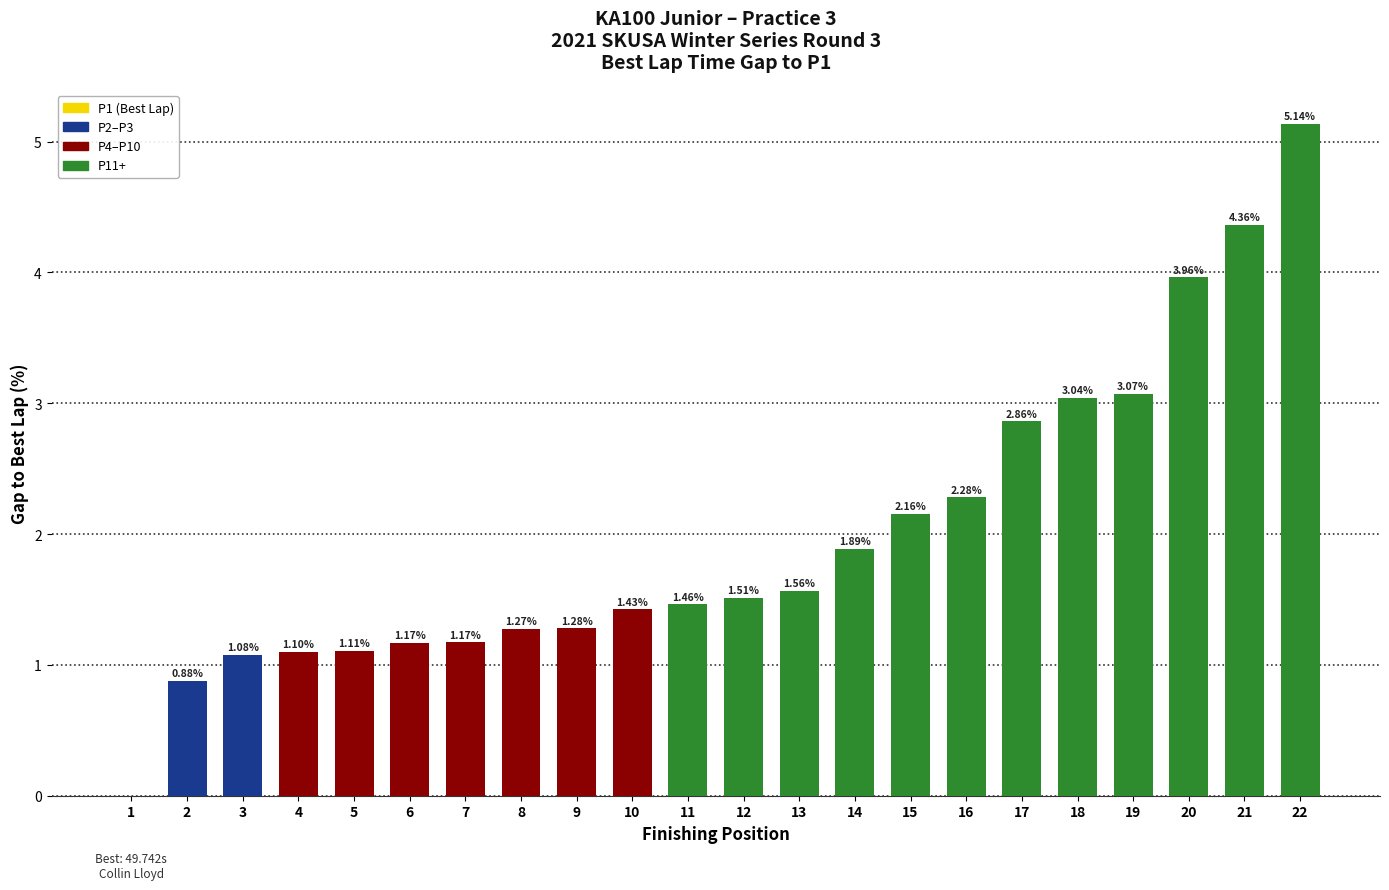

Which has a higher value, 6 or 13?

13